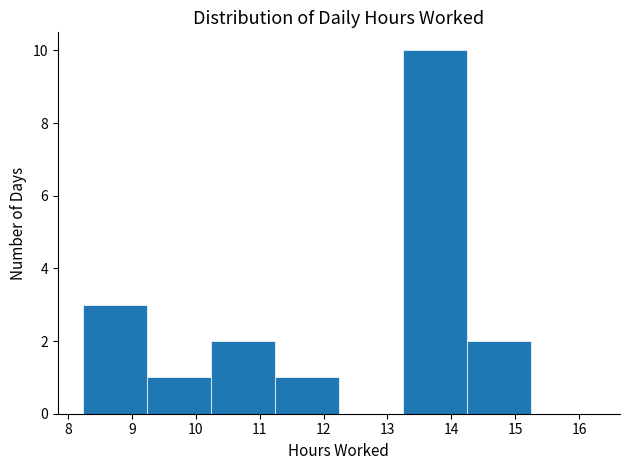

How tall is the bar that spans 9.24 to 10.24 on the x-axis? Neither the bar edges nor the heights are printed on the chart, so give them approximately, as read against the axes.

1